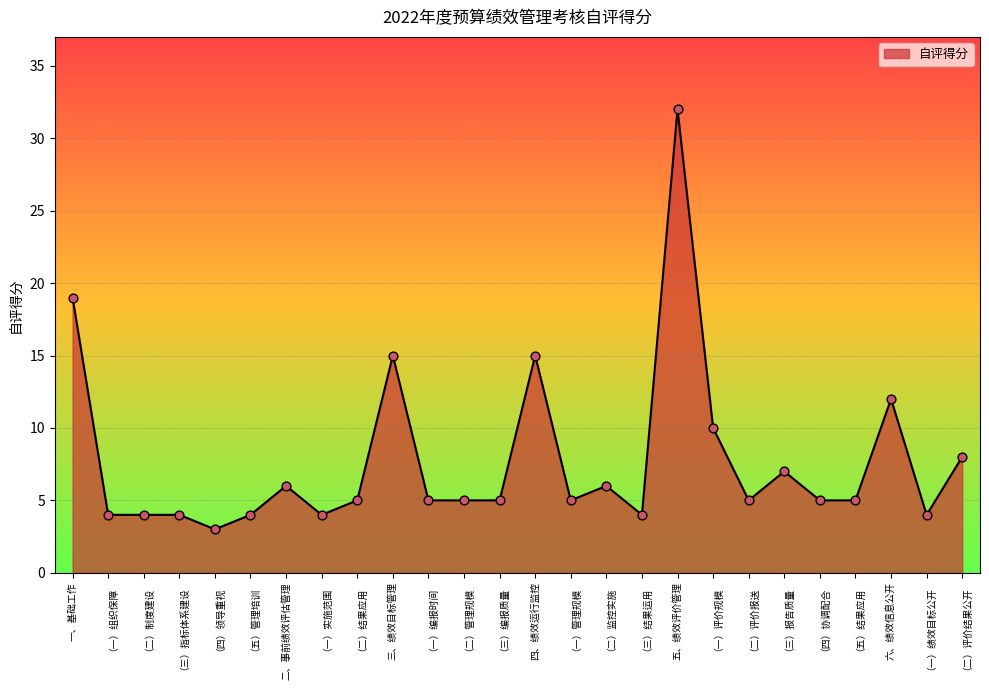

What is the change in value from （三）结果运用 to （二）评价报送?

+1